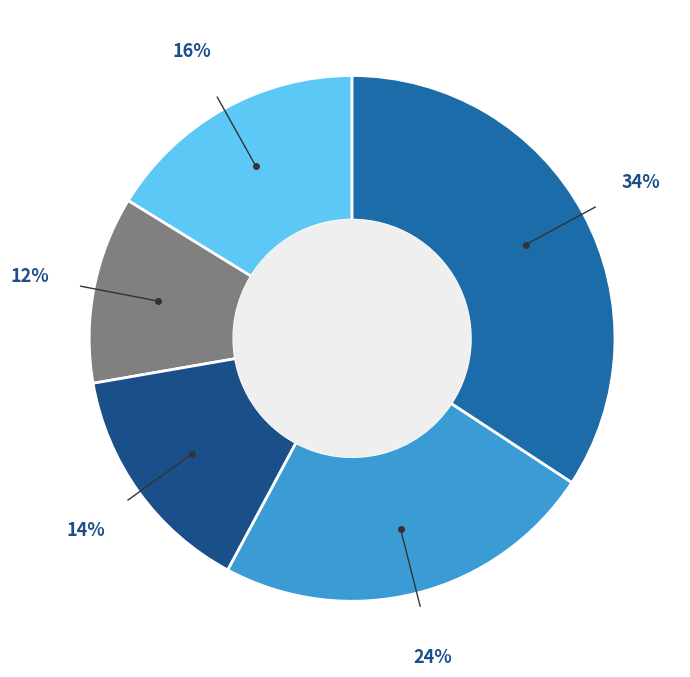

To the nearest percent, what is the average slice percentage?

20%